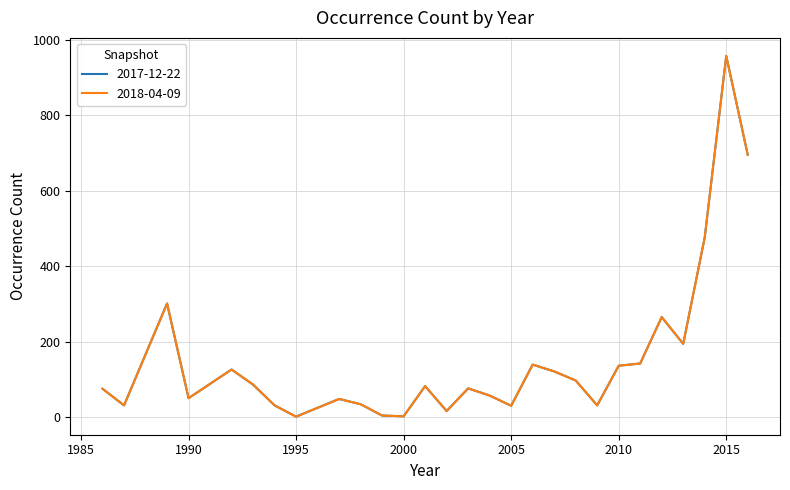

Is this an area chart (filled region under the line)?

No